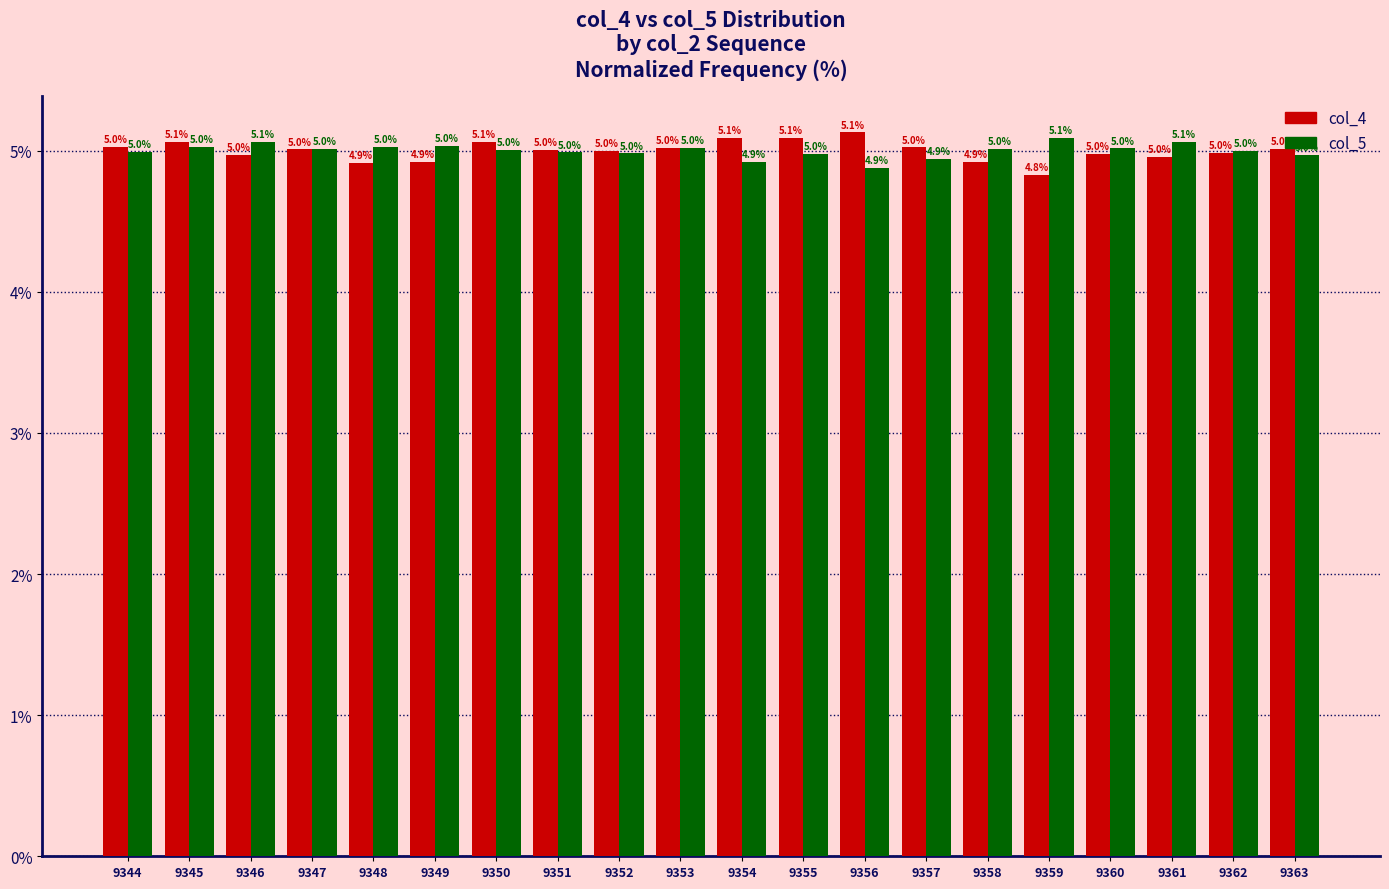

At which category is the sum across all series the highest?

9345